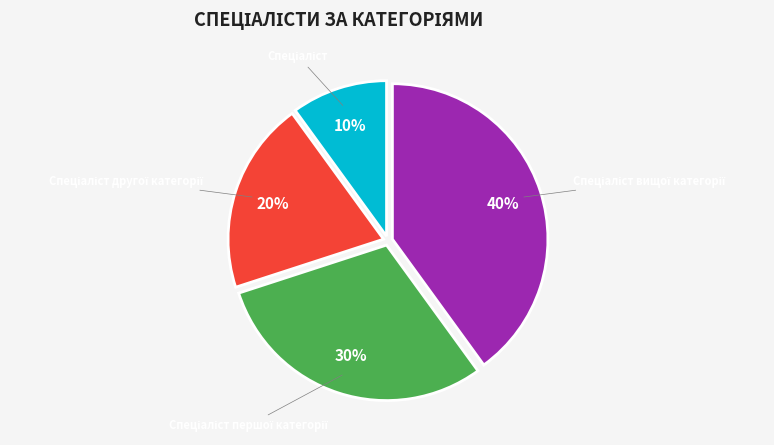

To the nearest percent, what is the average slice percentage?

25%